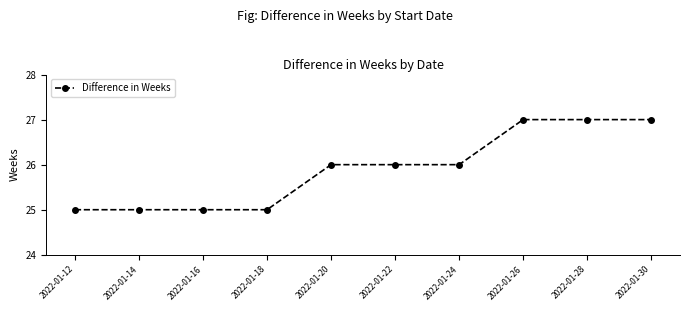

What is the sum of all values?

259